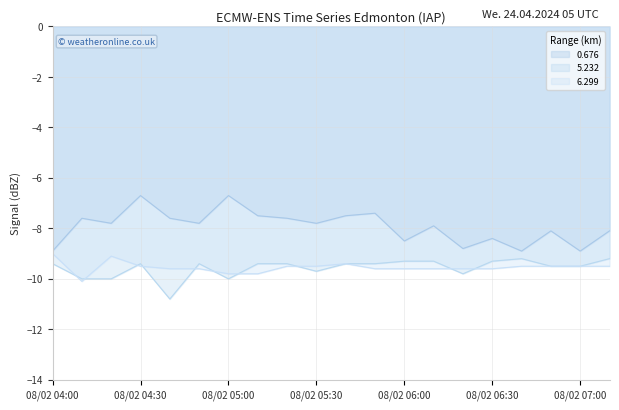

True or false: 0.676 and 5.232 intersect in this chart.

False